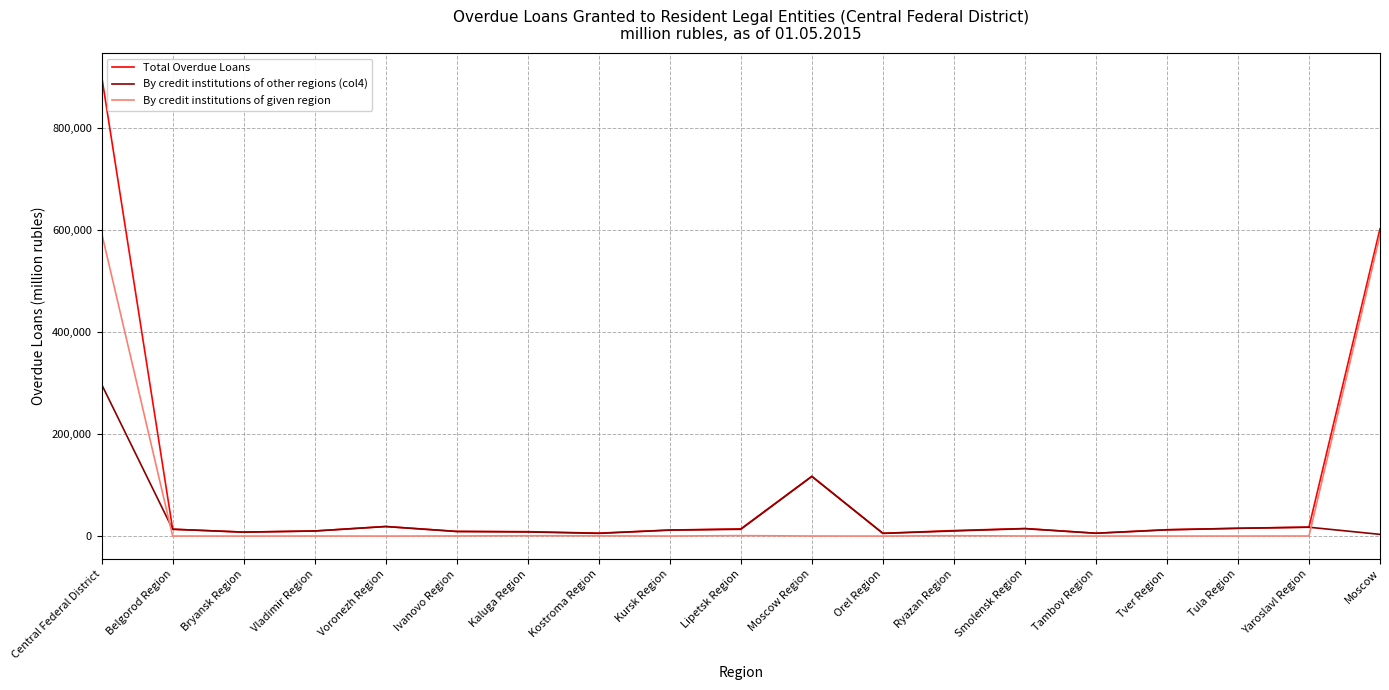

Which series has the largest range (max minus min)?

Total Overdue Loans